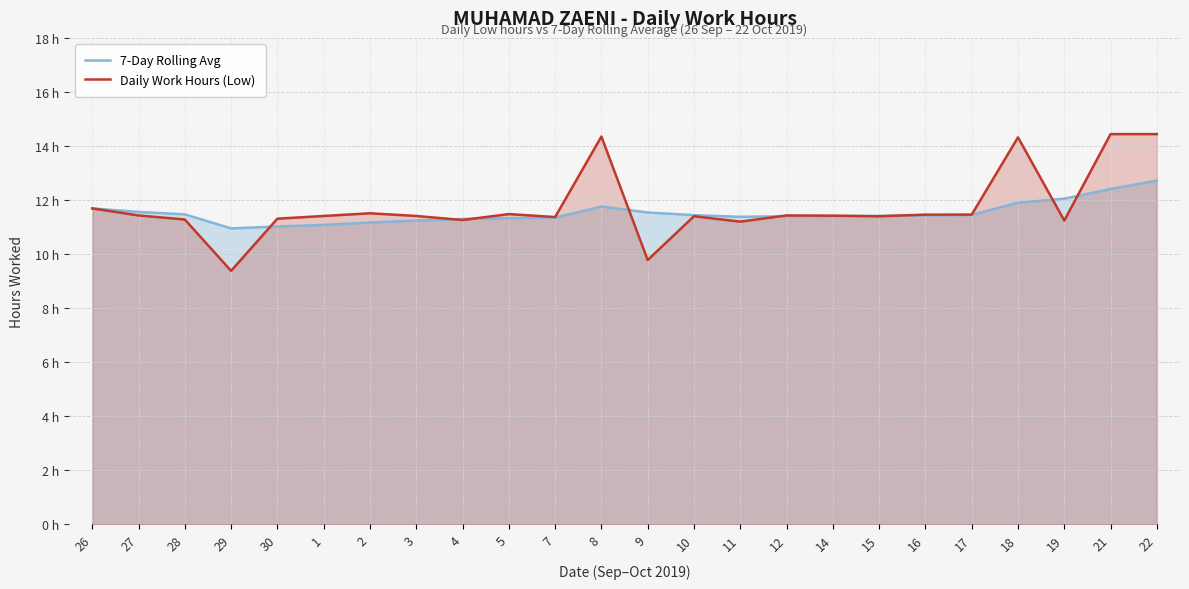

How many times do 7-Day Rolling Avg and Daily Work Hours (Low) cross each other?

9